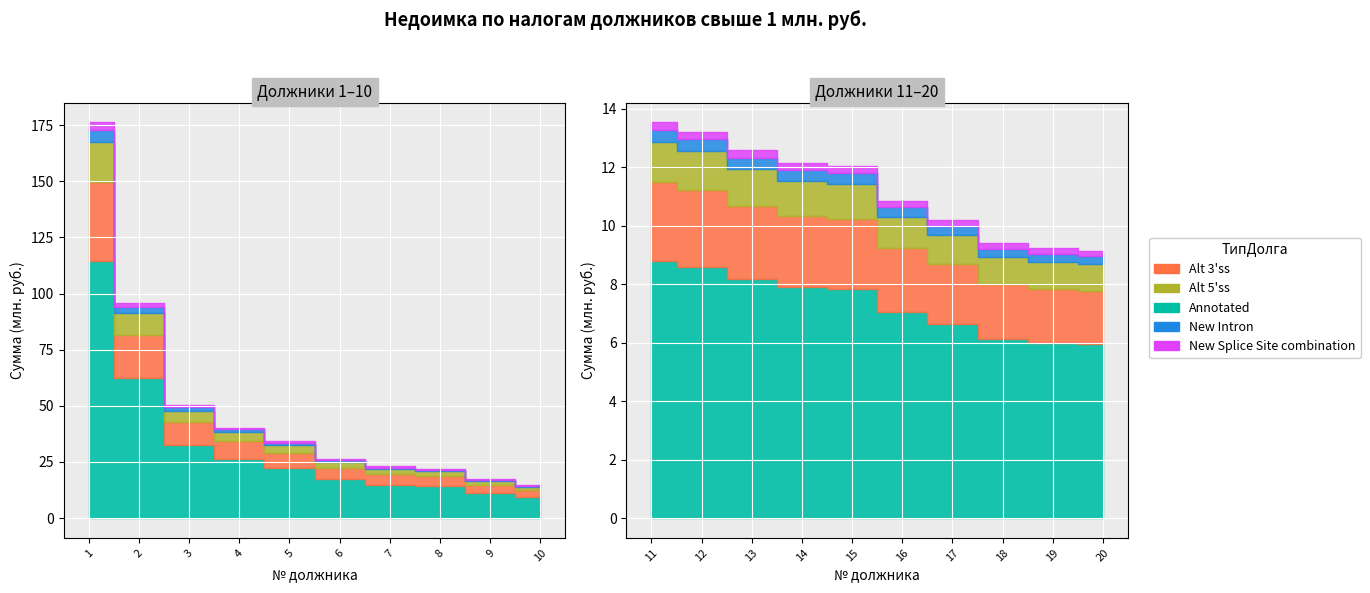

List the labels in order of value, largest first.

1, 2, 3, 4, 5, 6, 7, 8, 9, 10, 11, 12, 13, 14, 15, 16, 17, 18, 19, 20